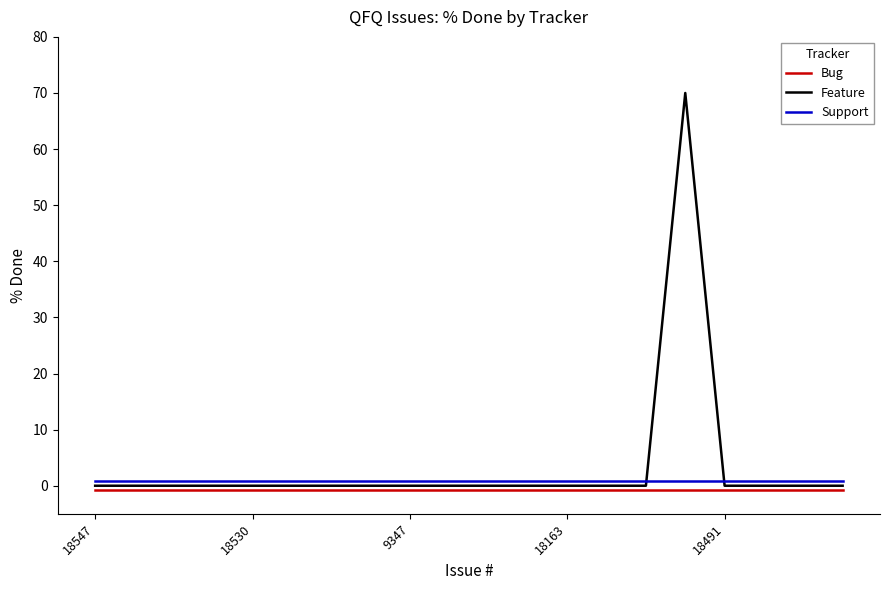

Which series has the largest total across all categories?

Feature